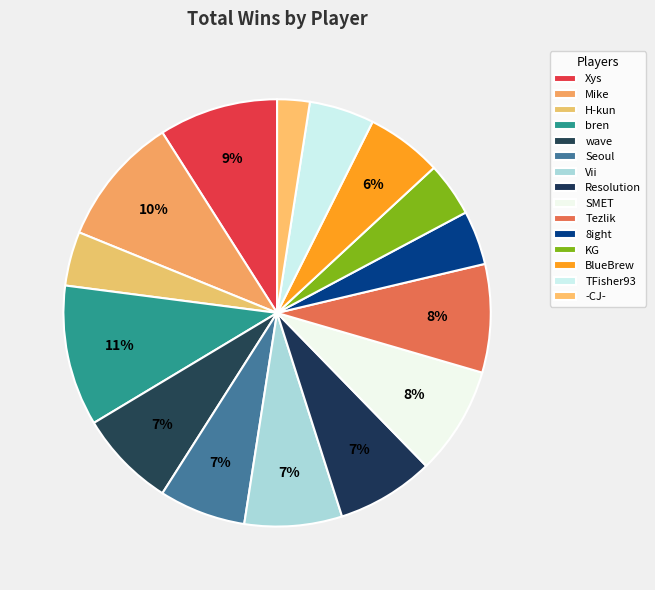

Do H-kun and 8ight together represent more than half of the pie?

No